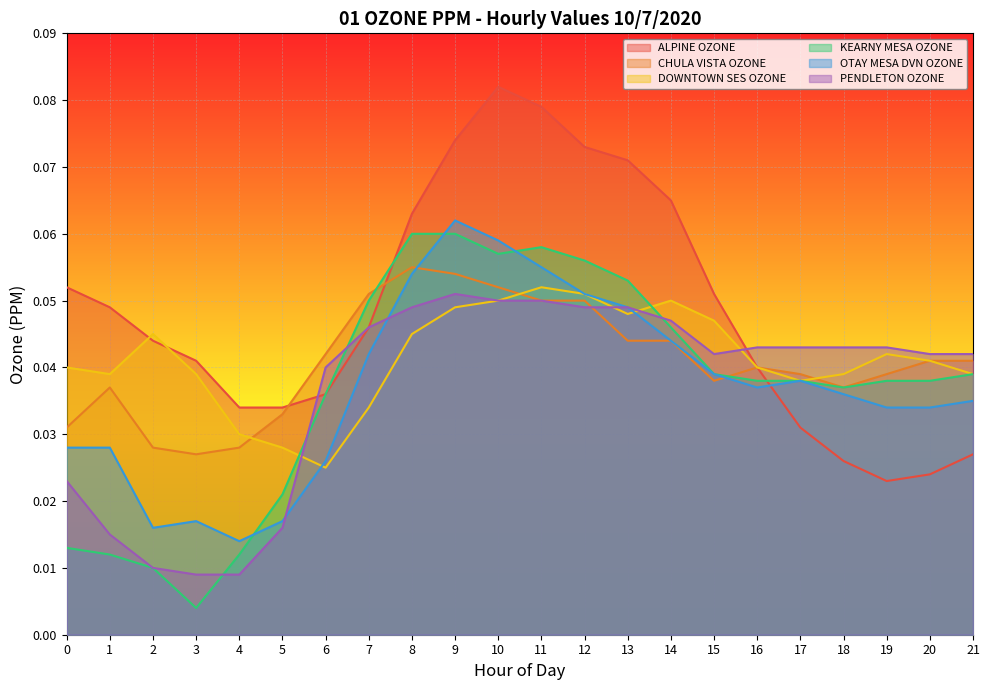

Rank the categories by CHULA VISTA OZONE value from highest to lowest.

8, 9, 10, 7, 11, 12, 13, 14, 6, 20, 21, 16, 17, 19, 15, 1, 18, 5, 0, 2, 4, 3